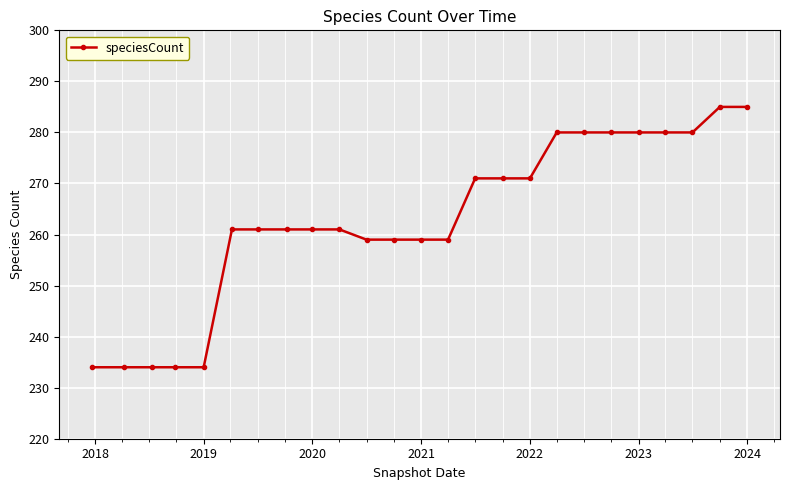

How many series are shown in this chart?

1